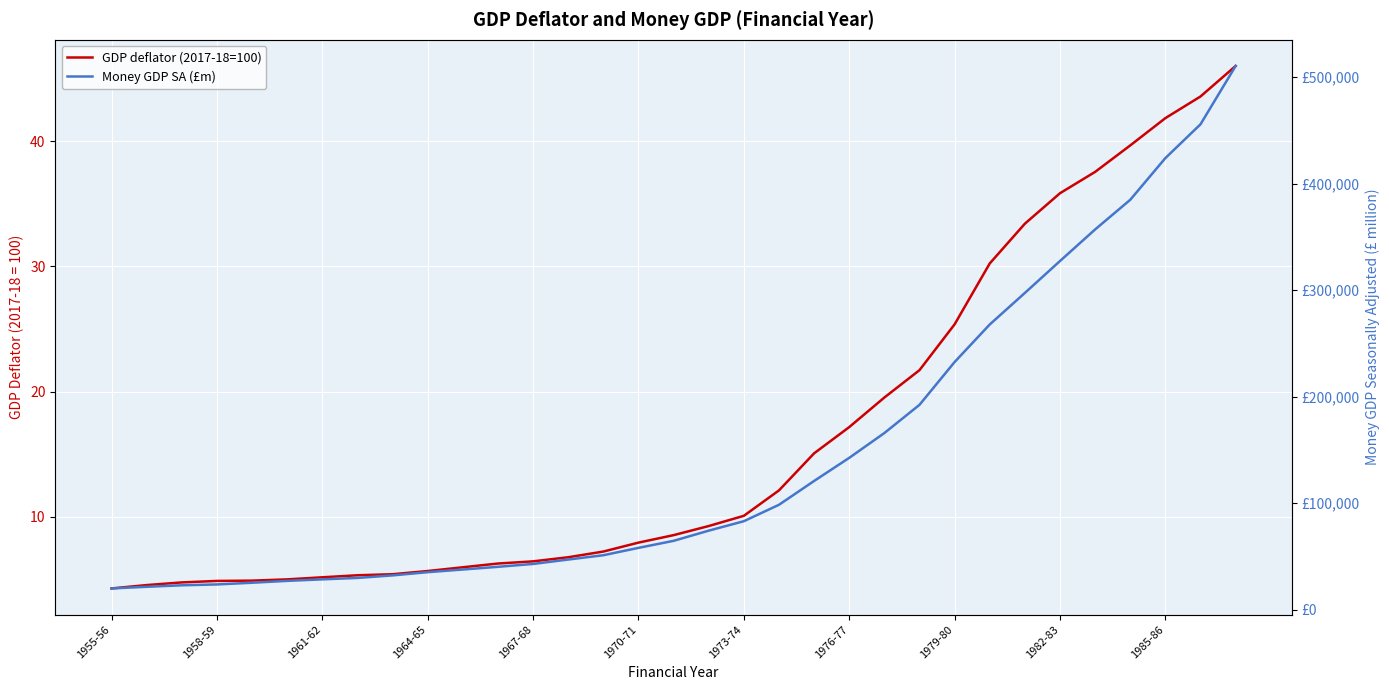

What is the value of the GDP deflator (2017-18=100) point at the 11th from the left?

6.0